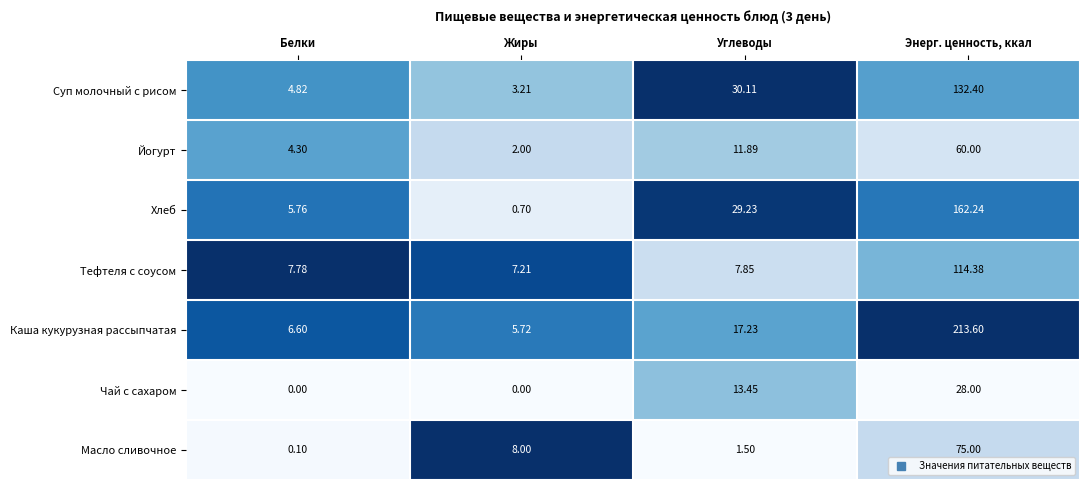

At which label does Чай с сахаром reach its peak?

Энерг. ценность, ккал